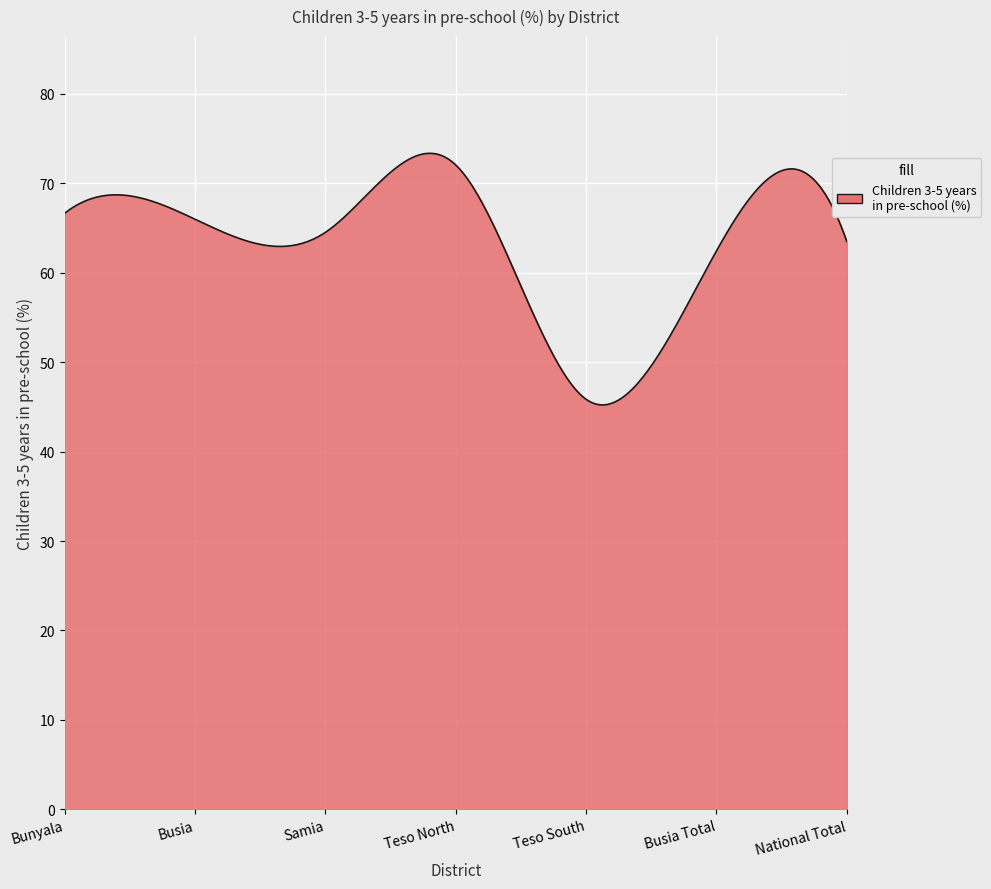

How many series are shown in this chart?

1